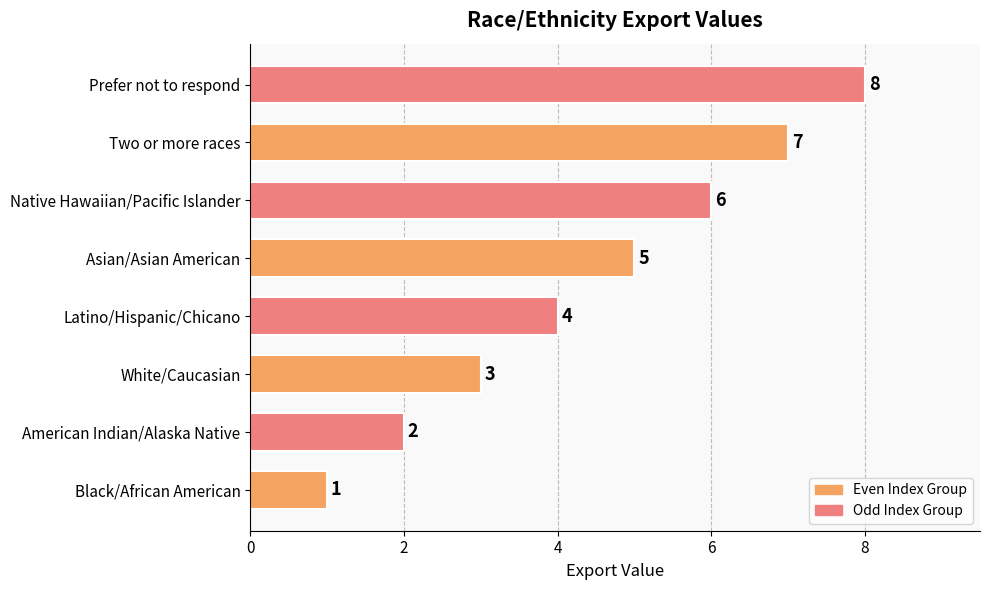

Is it true that the value at American Indian/Alaska Native is 2?

True